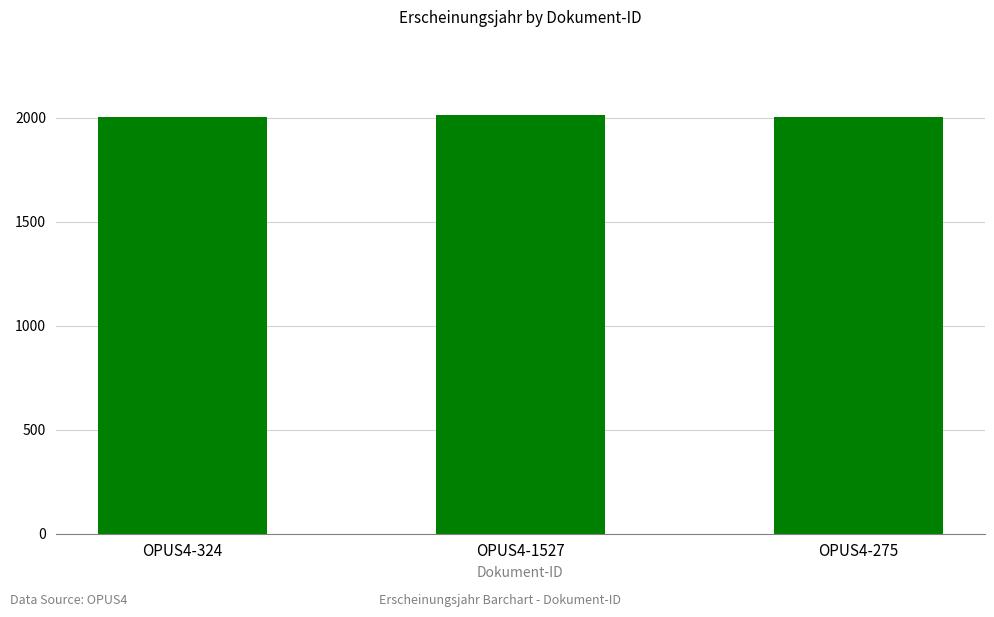

True or false: the data shows 2014 at OPUS4-1527.

True